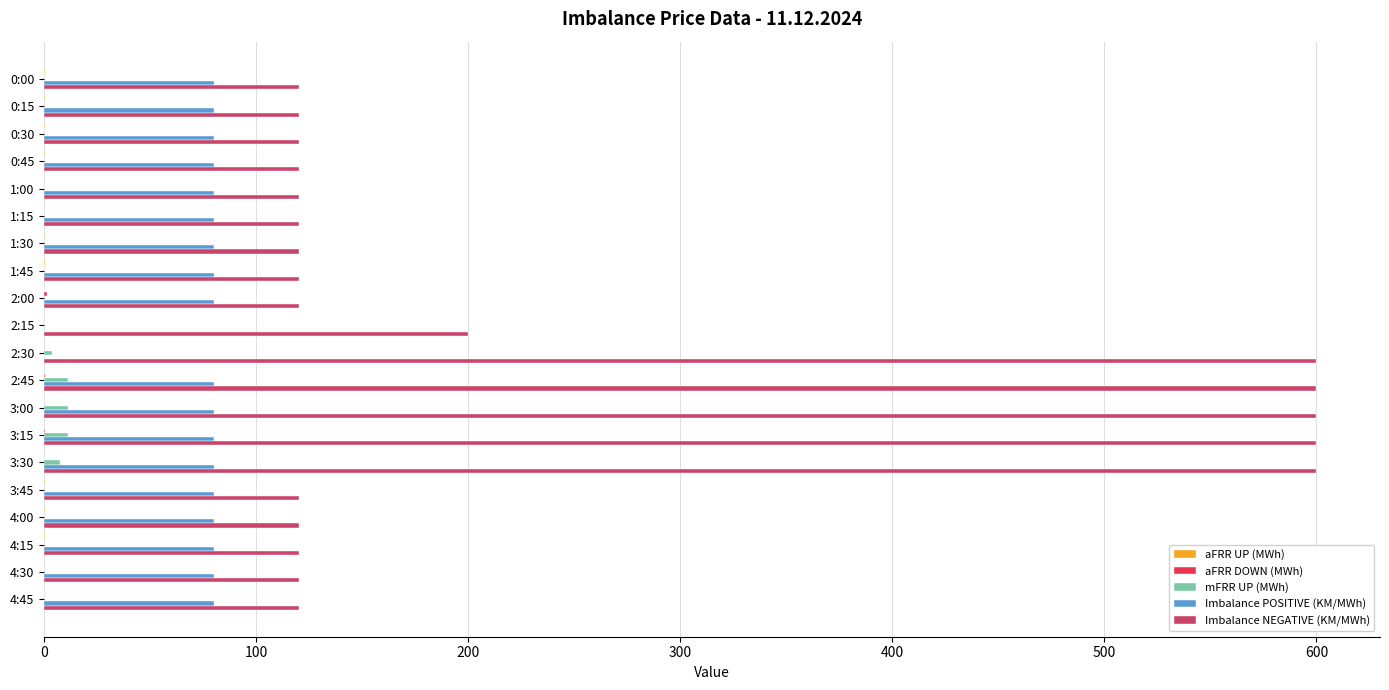

Is it true that Imbalance POSITIVE (KM/MWh) equals 80.0 at 1:45?

True